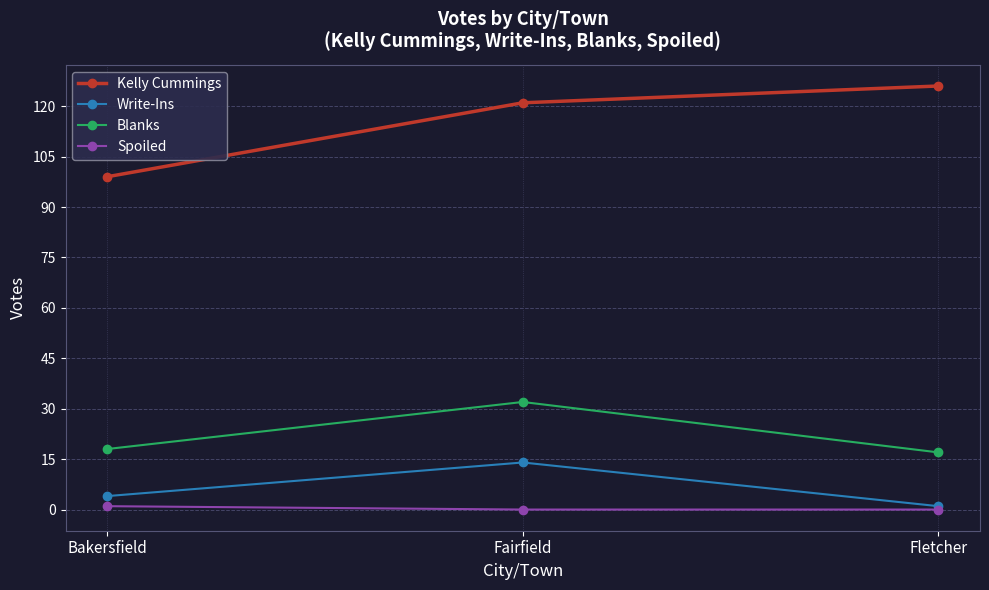

List the labels in order of Write-Ins value, smallest first.

Fletcher, Bakersfield, Fairfield